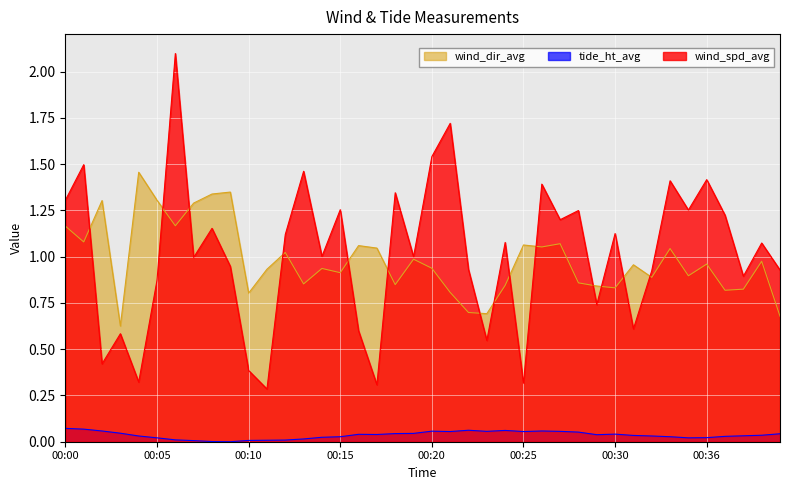

Reading left to right, extract all data points from this chart.

wind_spd_avg: 1.3	1.5	0.4	0.6	0.3	0.9	2.1	1.0	1.2	0.9	0.4	0.3	1.1	1.5	1.0	1.3	0.6	0.3	1.3	1.0	1.5	1.7	0.9	0.5	1.1	0.3	1.4	1.2	1.2	0.7	1.1	0.6	0.9	1.4	1.3	1.4	1.2	0.9	1.1	0.9
tide_ht_avg: 0.1	0.1	0.1	0.0	0.0	0.0	0.0	0.0	0.0	0.0	0.0	0.0	0.0	0.0	0.0	0.0	0.0	0.0	0.0	0.0	0.1	0.1	0.1	0.1	0.1	0.1	0.1	0.1	0.1	0.0	0.0	0.0	0.0	0.0	0.0	0.0	0.0	0.0	0.0	0.0
wind_dir_avg: 1.2	1.1	1.3	0.6	1.5	1.3	1.2	1.3	1.3	1.3	0.8	0.9	1.0	0.9	0.9	0.9	1.1	1.0	0.8	1.0	0.9	0.8	0.7	0.7	0.8	1.1	1.1	1.1	0.9	0.8	0.8	1.0	0.9	1.0	0.9	1.0	0.8	0.8	1.0	0.7